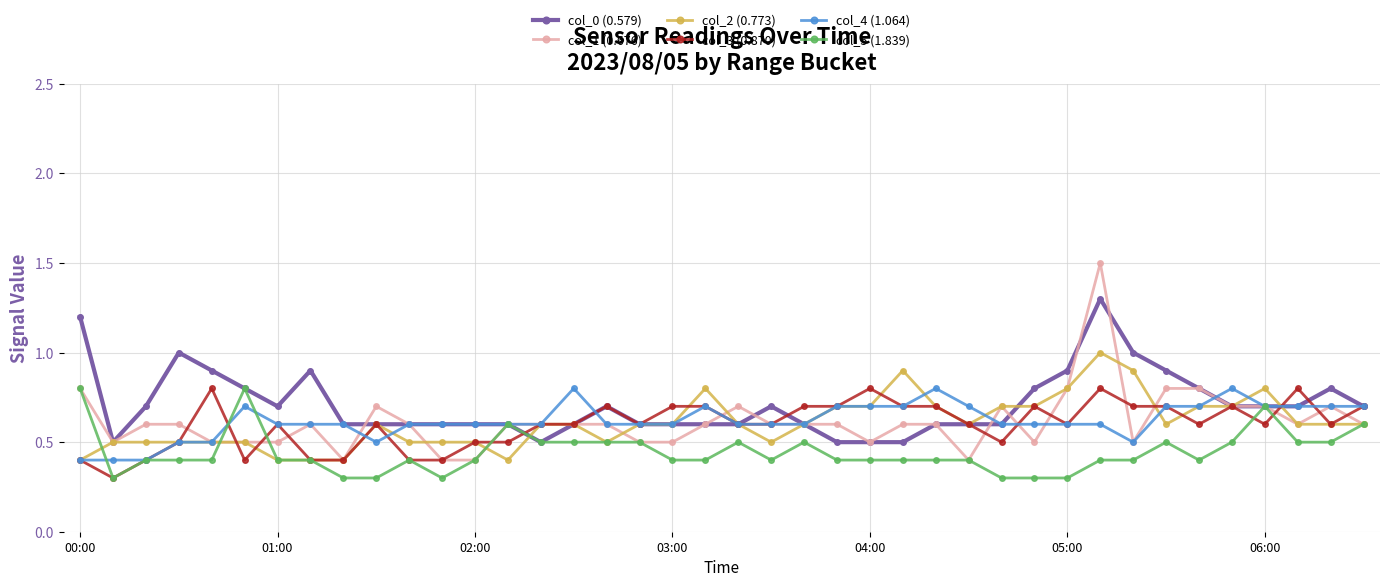

True or false: col_4 (1.064) has more than 1 interior local peaks.

True